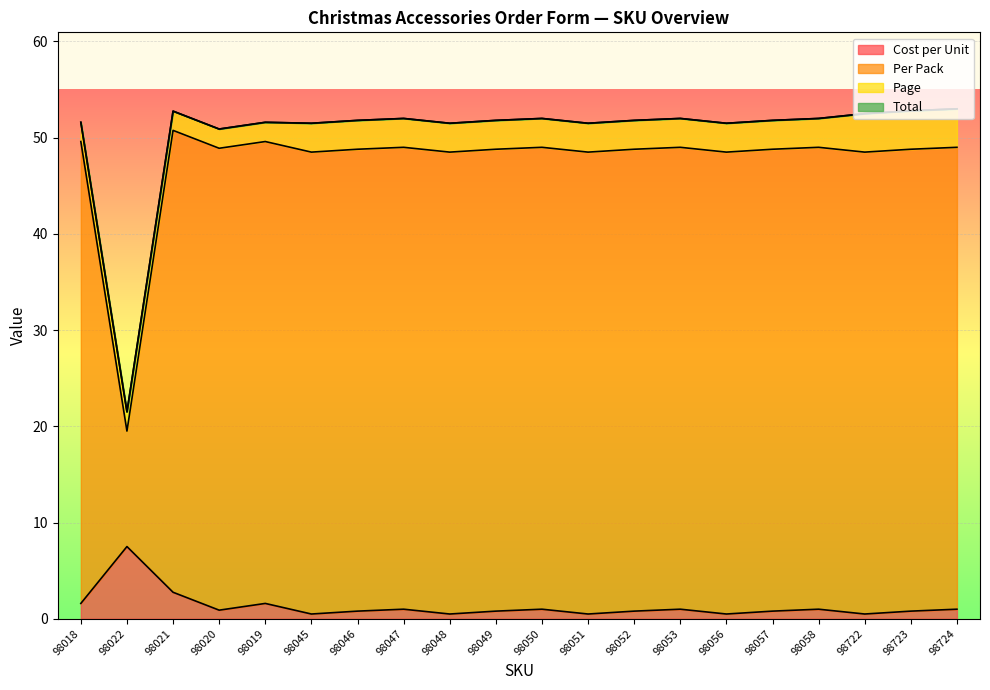

What is the maximum value for Cost per Unit?

7.5